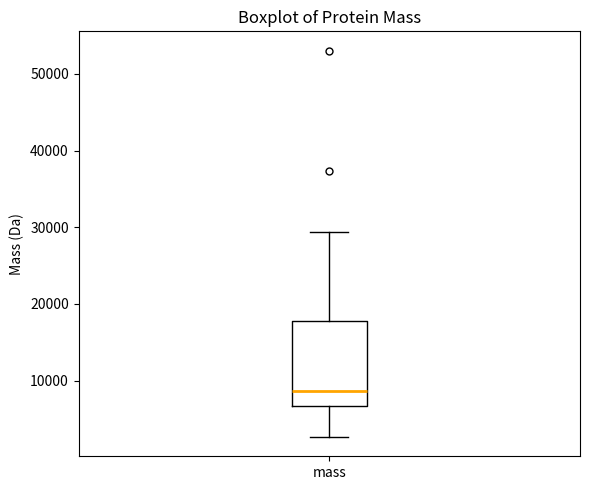

Transcribe this box plot: give where the median line is, the range the box spans, and where the two whiskers end, as read against the y-axis. The values are not printed on the chart, so give them approximately, as read against the axis.

median 9000, box 7000 to 18000, whiskers 3000 to 29000